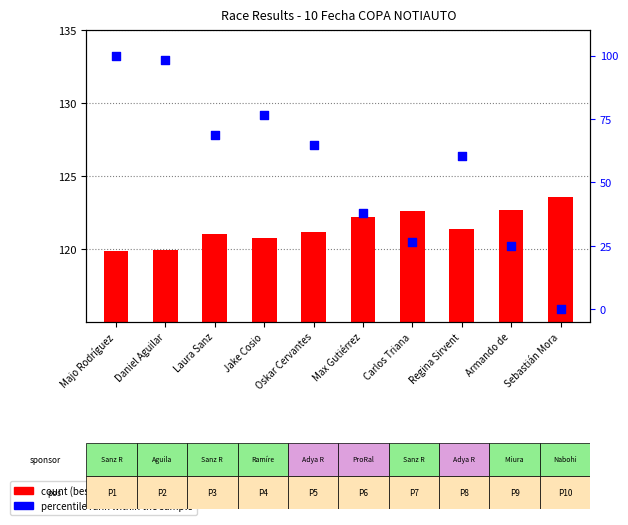

Which series contains the lowest Y value?

percentile rank within the sample